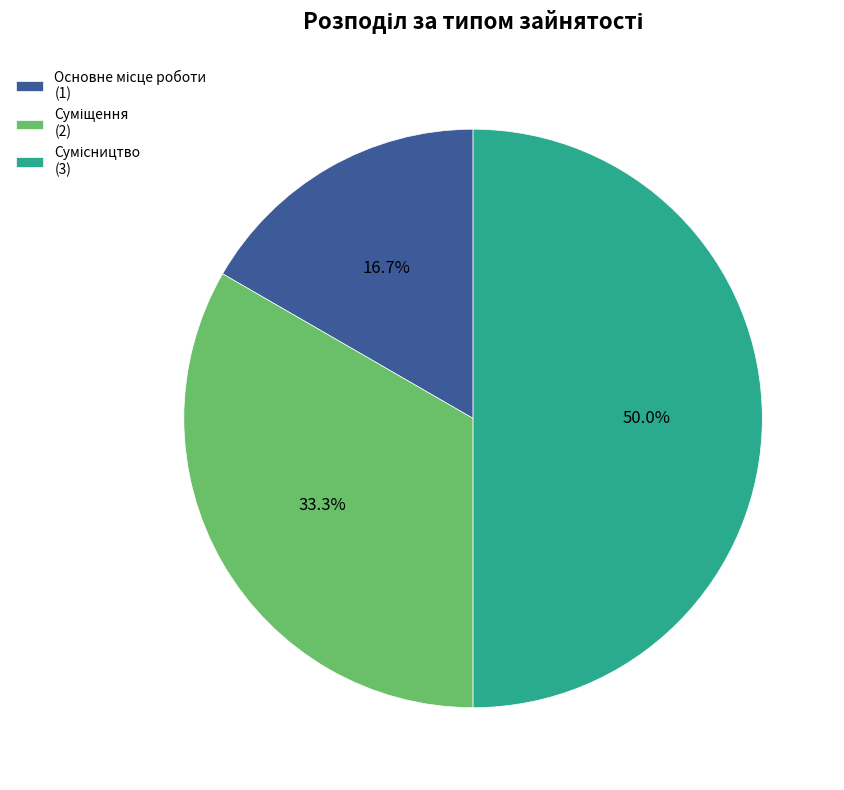

Rank the categories by value from lowest to highest.

Основне місце роботи, Суміщення, Сумісництво